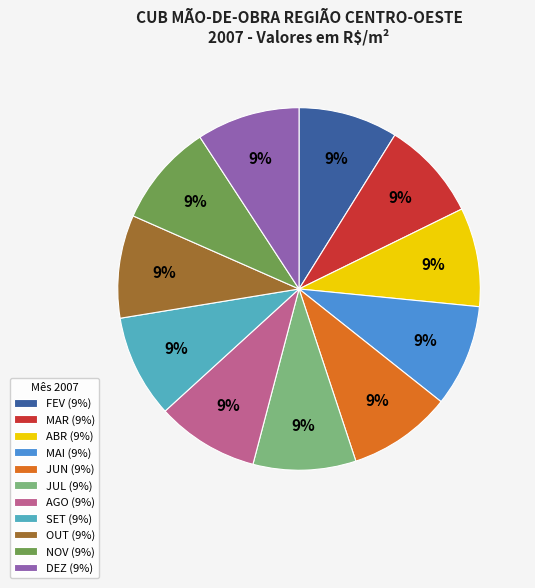

Combined, do AGO and JUN account for over 50%?

No